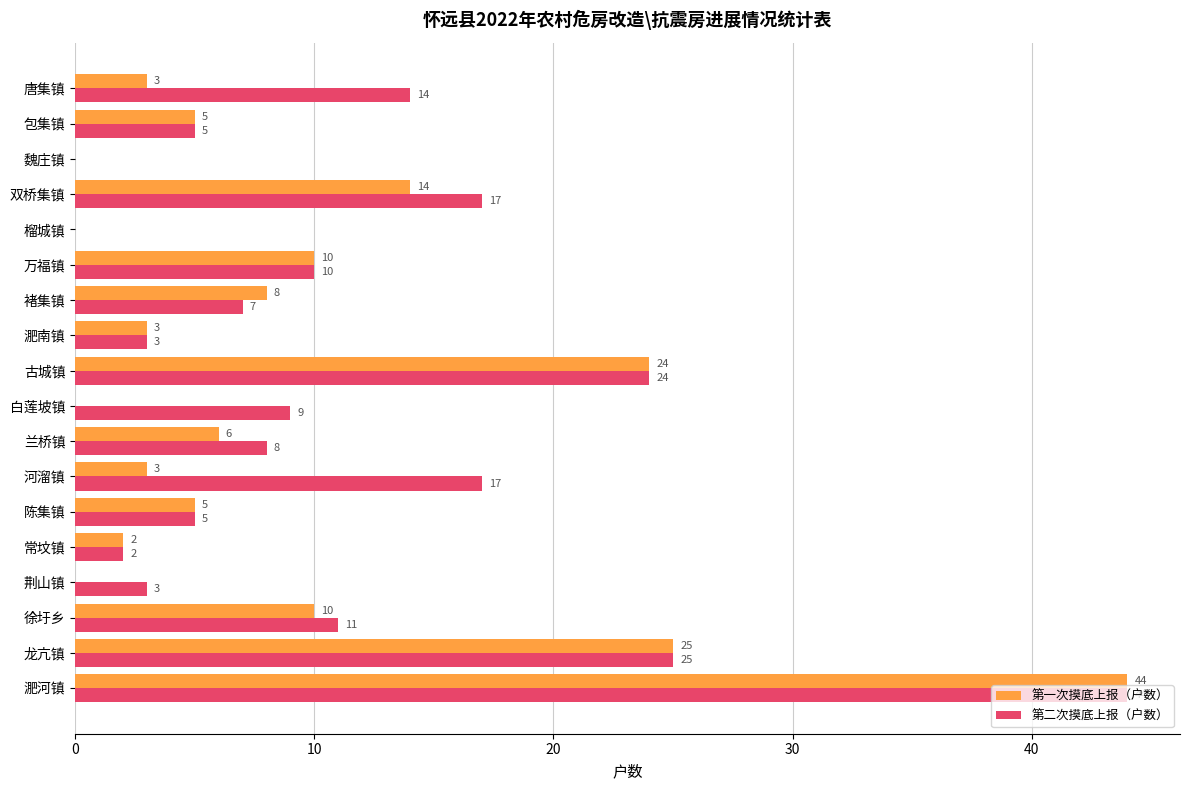

Which series has the largest total across all categories?

第二次摸底上报（户数）